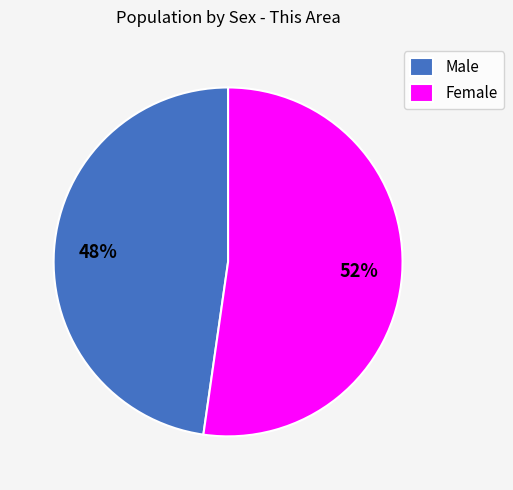

How many segments does this pie chart have?

2